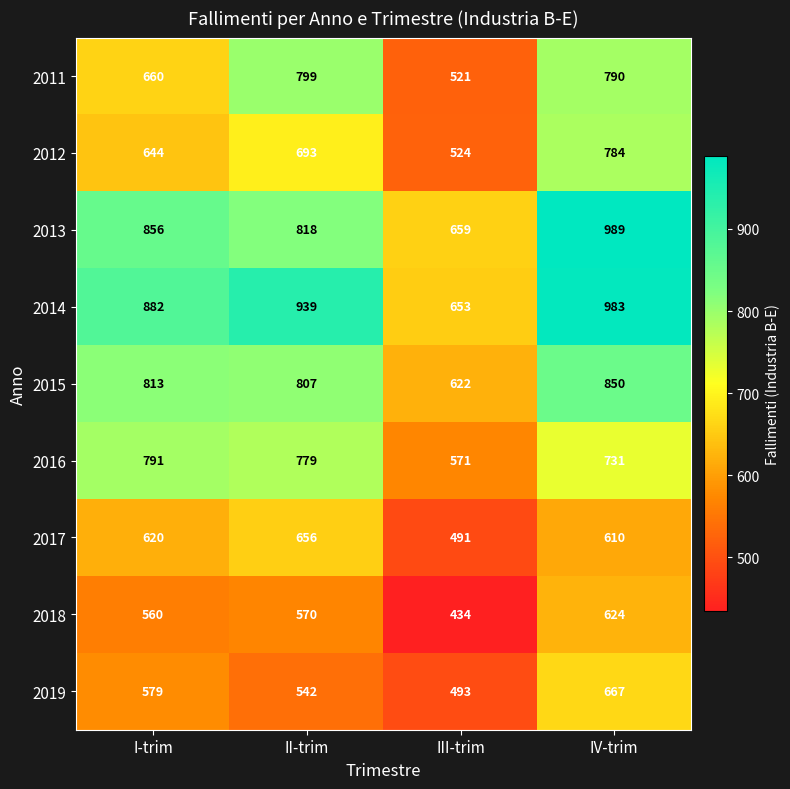

True or false: 2016 has a value of 244 at IV-trim.

False